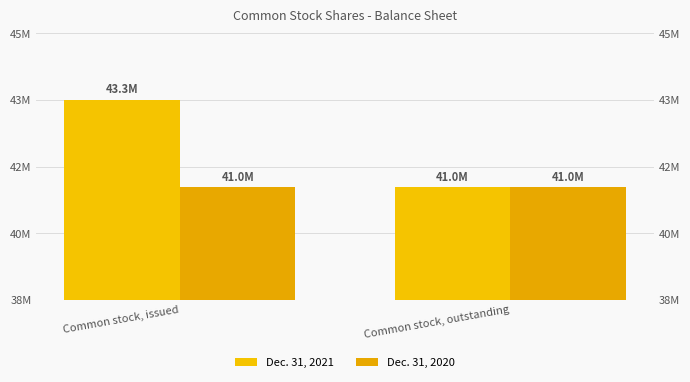

At which category is the sum across all series the highest?

Common stock, issued